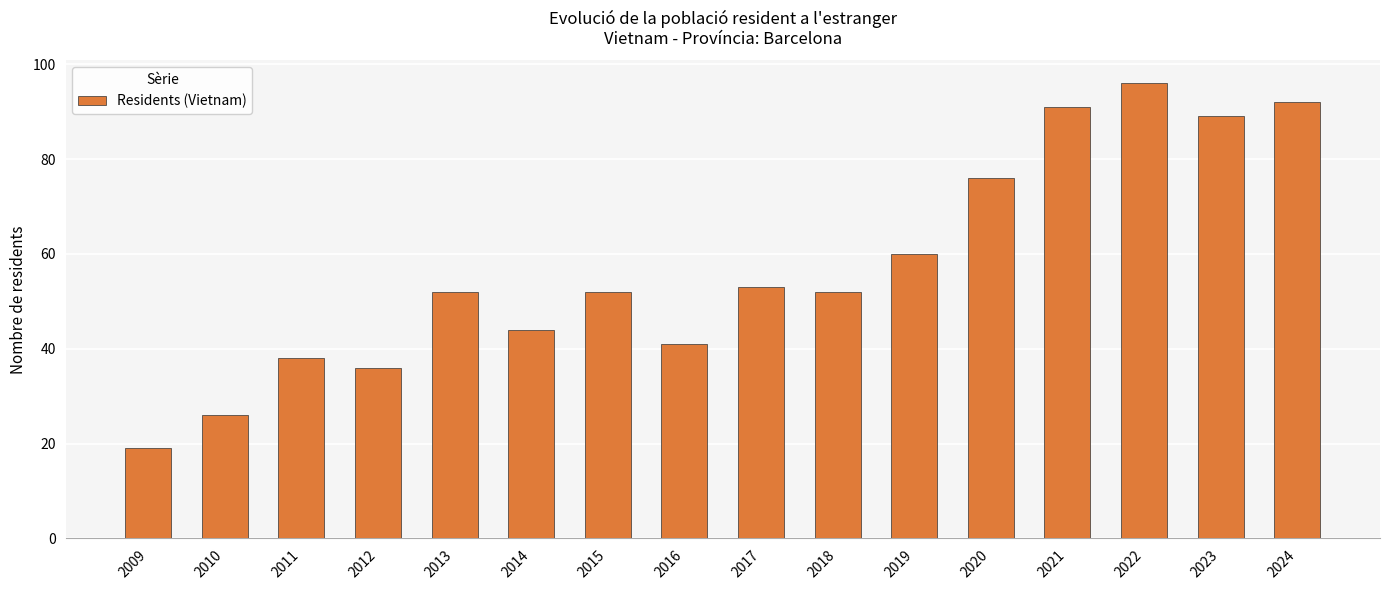

What is the value of the 8th bar from the left?

41